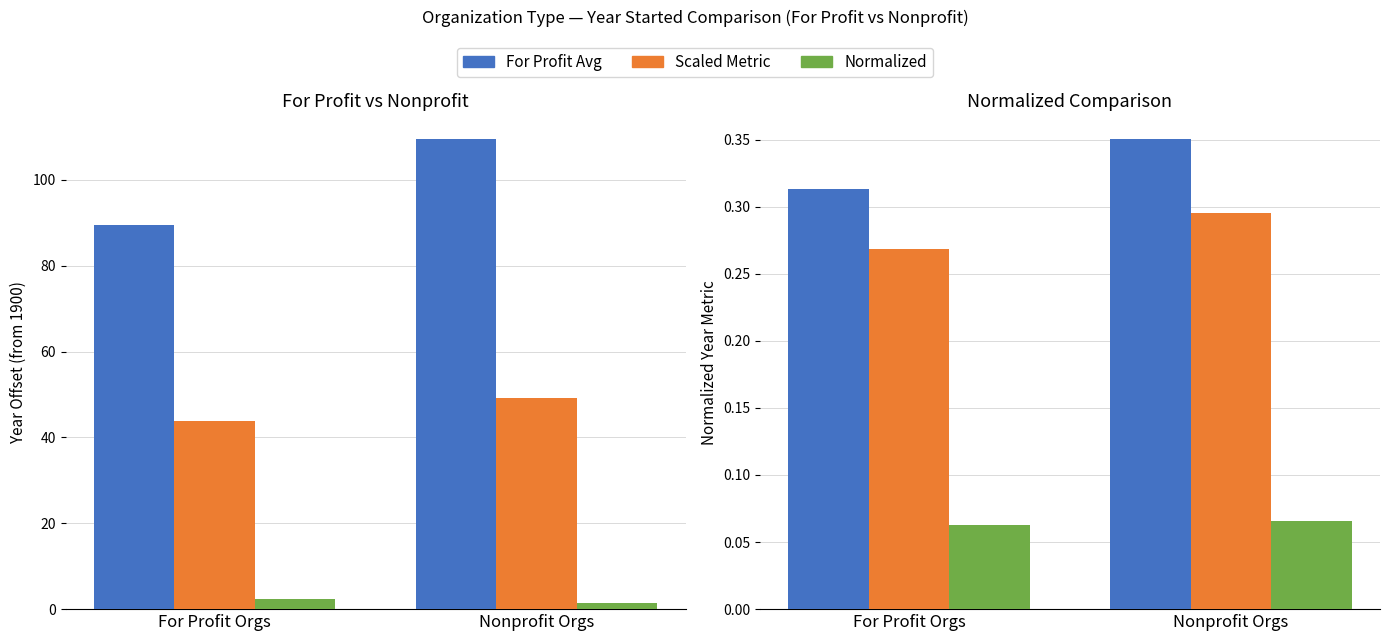

Which series has the largest range (max minus min)?

For Profit Avg